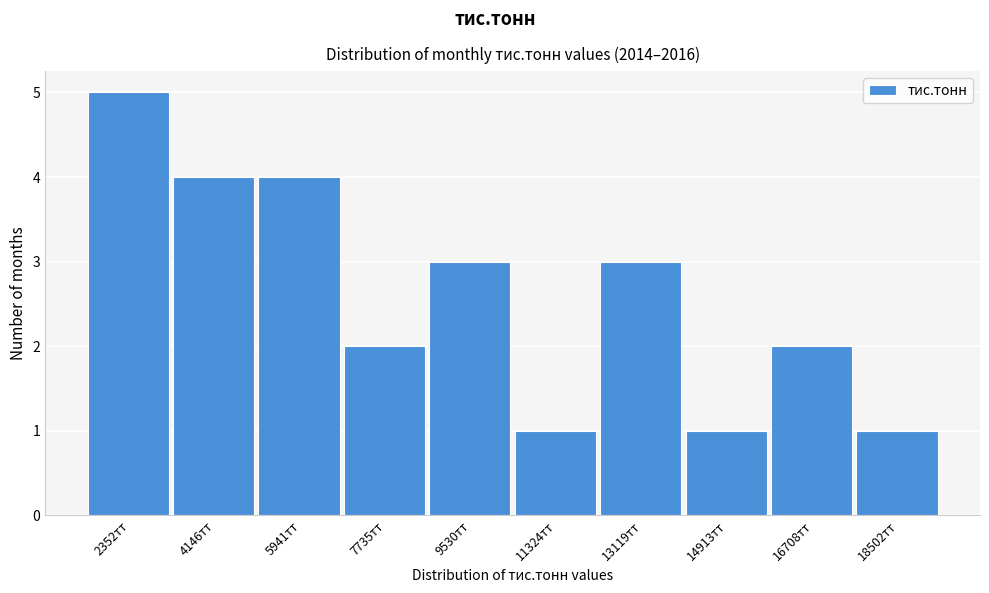

Reading left to right, list all the values displayed in this chart.

5	4	4	2	3	1	3	1	2	1